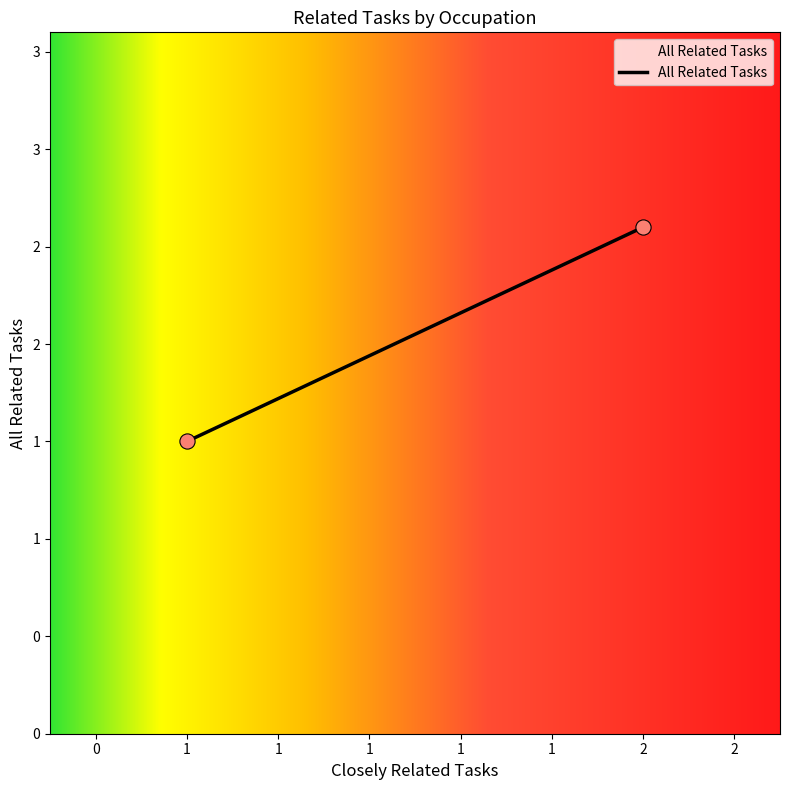

Is this an area chart (filled region under the line)?

Yes